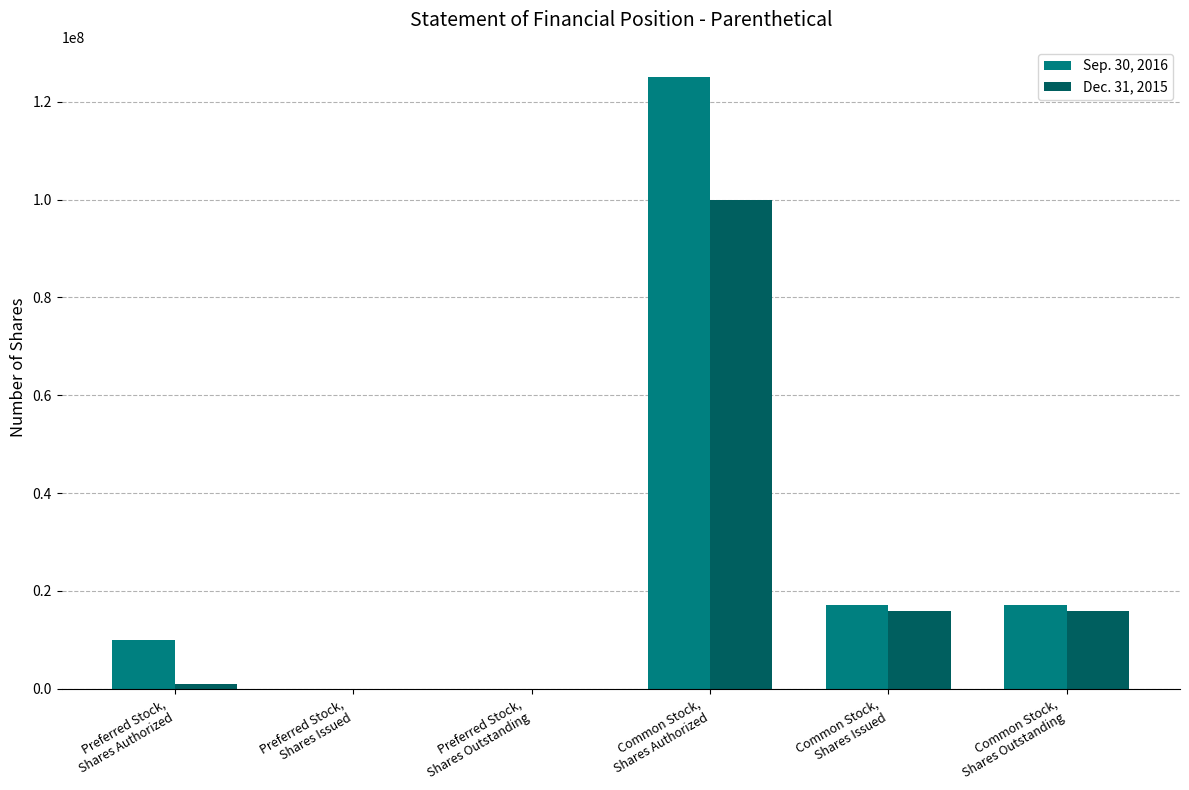

Reading left to right, transcribe all the data shown in this chart.

Sep. 30, 2016: Preferred Stock,
Shares Authorized=10000000	Preferred Stock,
Shares Issued=1	Preferred Stock,
Shares Outstanding=1	Common Stock,
Shares Authorized=125000000	Common Stock,
Shares Issued=17045964	Common Stock,
Shares Outstanding=17045964
Dec. 31, 2015: Preferred Stock,
Shares Authorized=1000000	Preferred Stock,
Shares Issued=1	Preferred Stock,
Shares Outstanding=1	Common Stock,
Shares Authorized=100000000	Common Stock,
Shares Issued=15876947	Common Stock,
Shares Outstanding=15876947